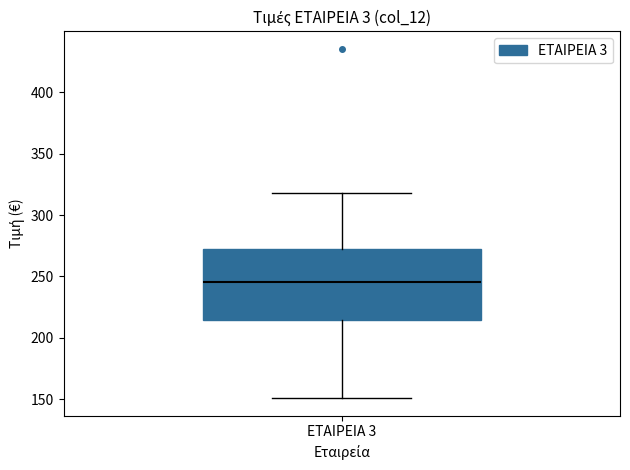

Where is the upper edge of the box for ΕΤΑΙΡΕΙΑ 3 on the y-axis? The values are not printed on the chart, so give them approximately, as read against the axis.

270